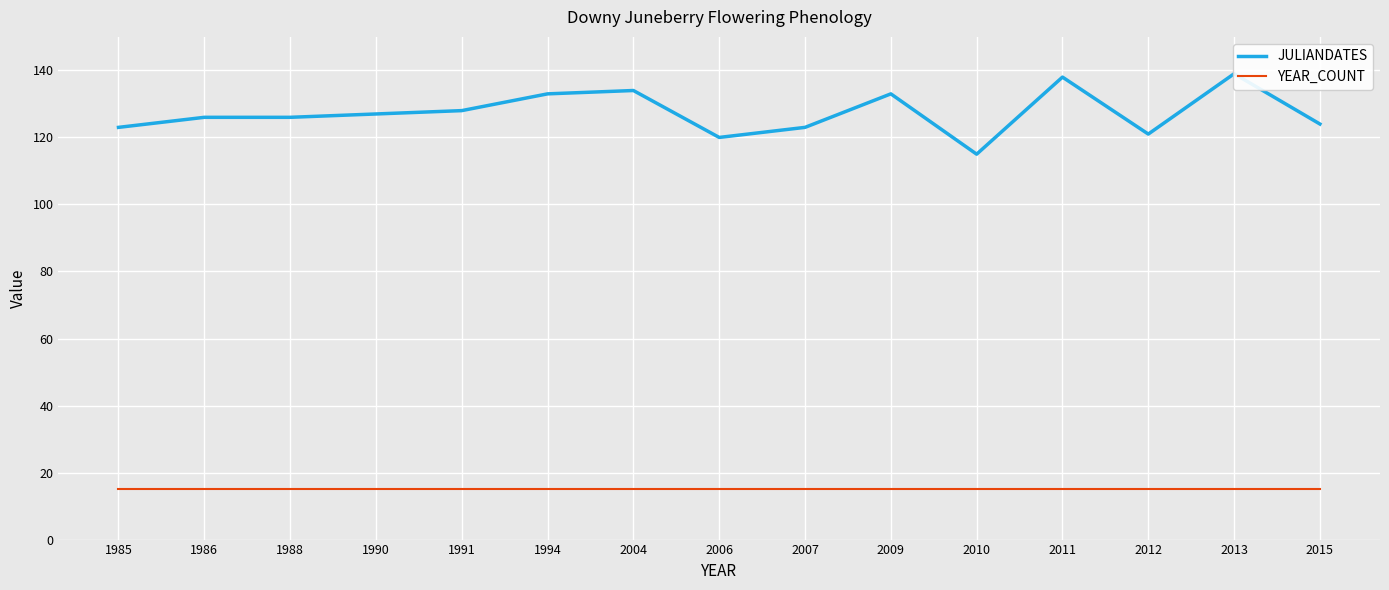

True or false: JULIANDATES and YEAR_COUNT cross at least once.

False